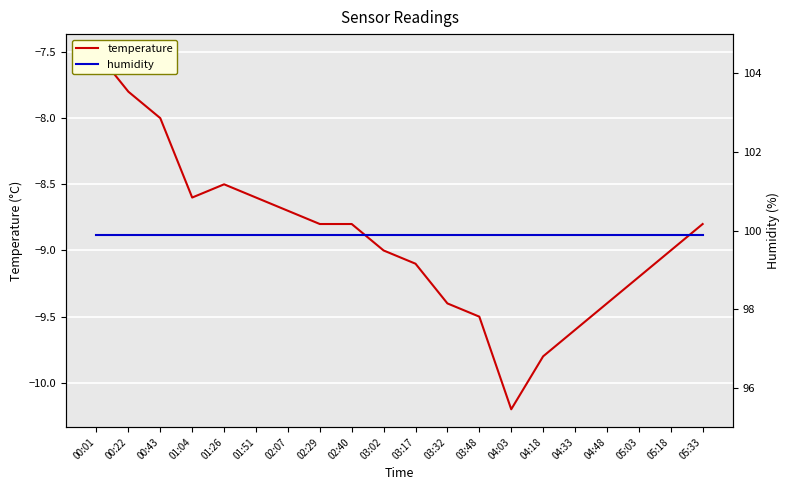

Reading left to right, transcribe all the data shown in this chart.

temperature: -7.5	-7.8	-8.0	-8.6	-8.5	-8.6	-8.7	-8.8	-8.8	-9.0	-9.1	-9.4	-9.5	-10.2	-9.8	-9.6	-9.4	-9.2	-9.0	-8.8
humidity: 99.9	99.9	99.9	99.9	99.9	99.9	99.9	99.9	99.9	99.9	99.9	99.9	99.9	99.9	99.9	99.9	99.9	99.9	99.9	99.9